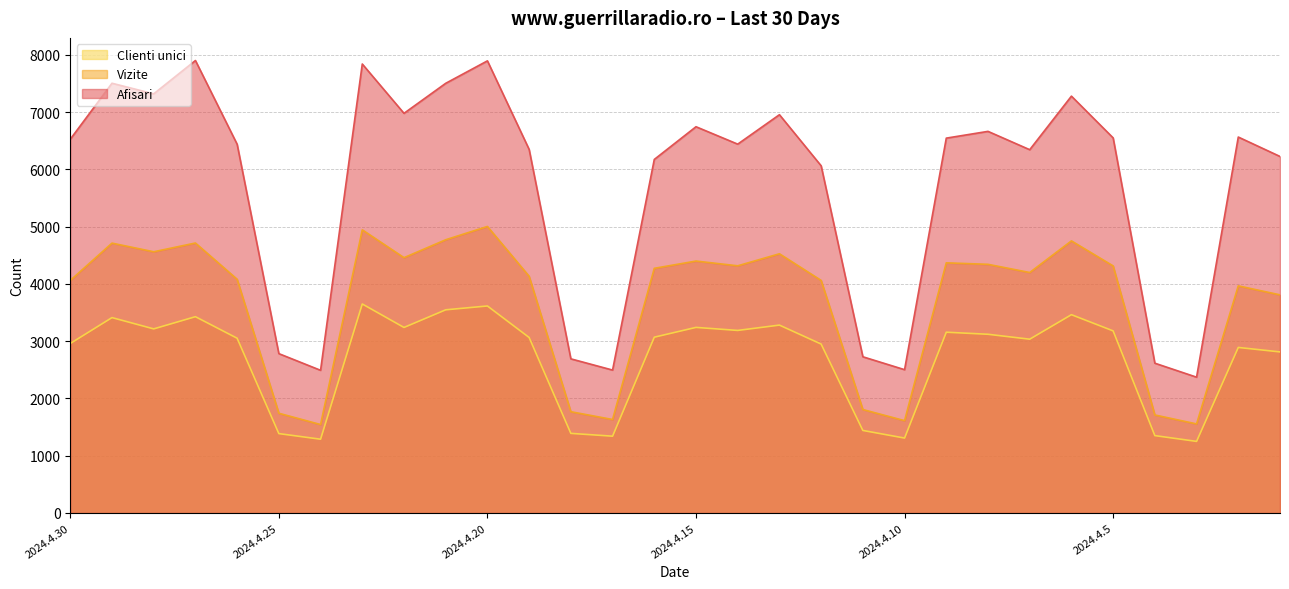

Rank the series at 2024.4.20 from highest to lowest value.

Afisari, Vizite, Clienti unici